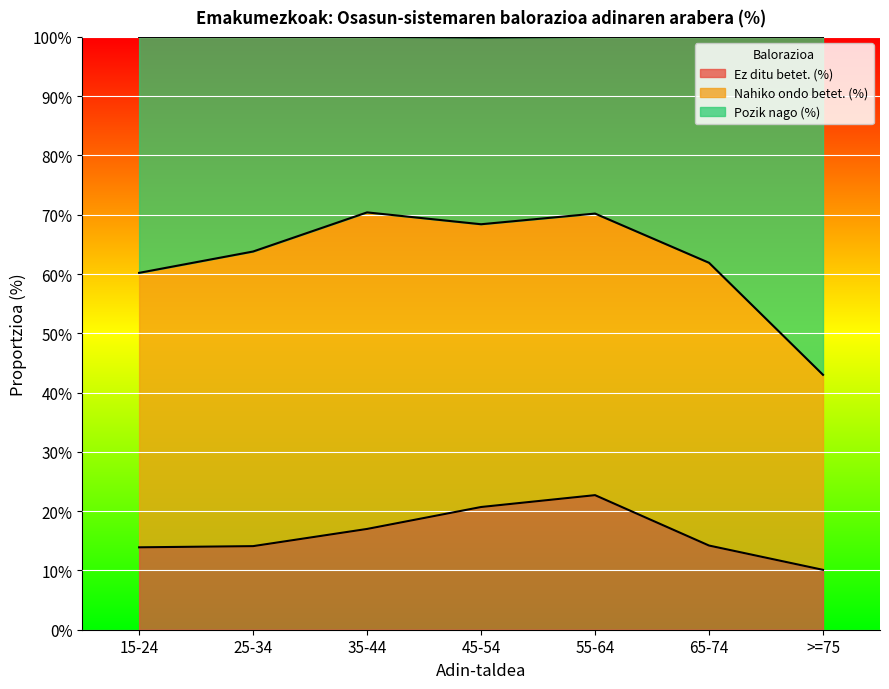

Which category has the lowest value in the Ez ditu betet. (%) series?

>=75